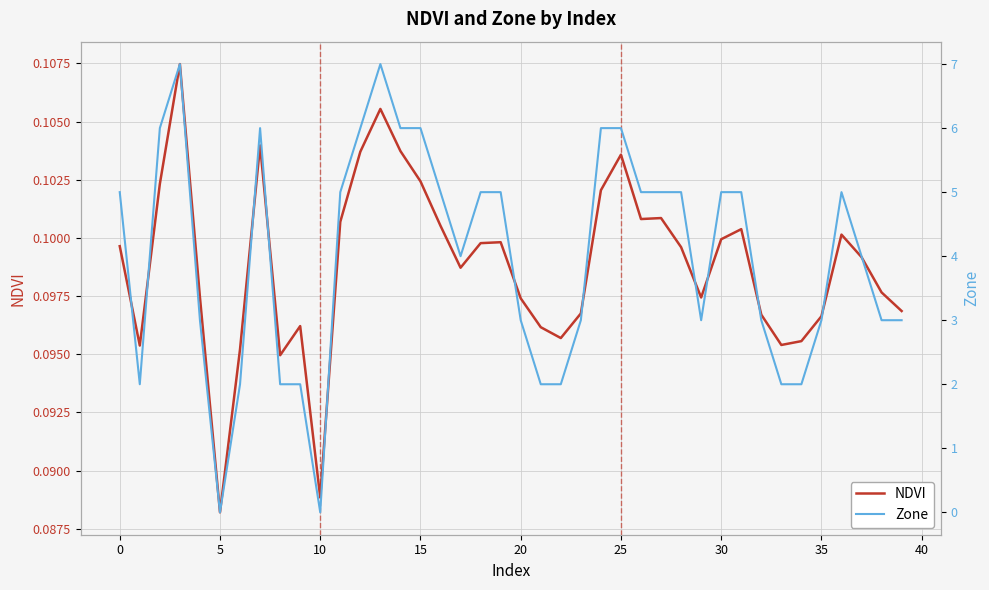

True or false: NDVI has more than 0 points higher than both neighbors.

True